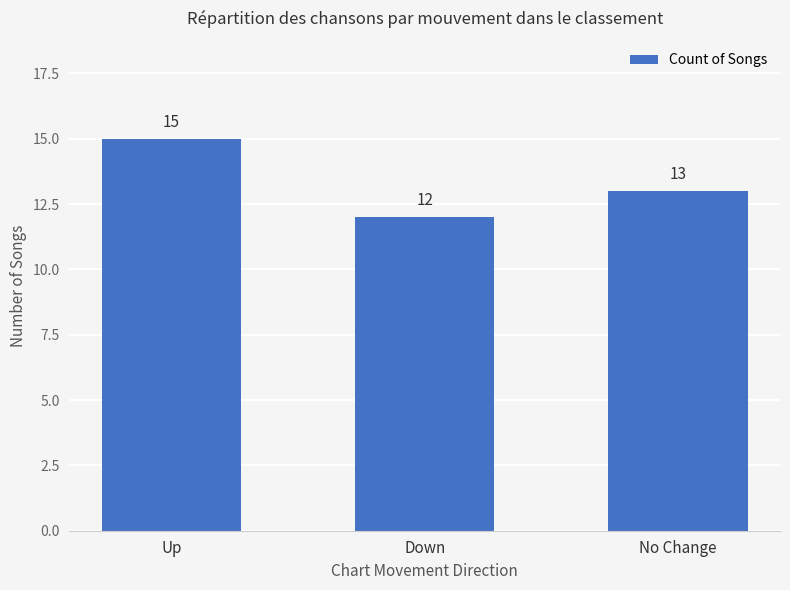

What is the approximate value at Up?

15